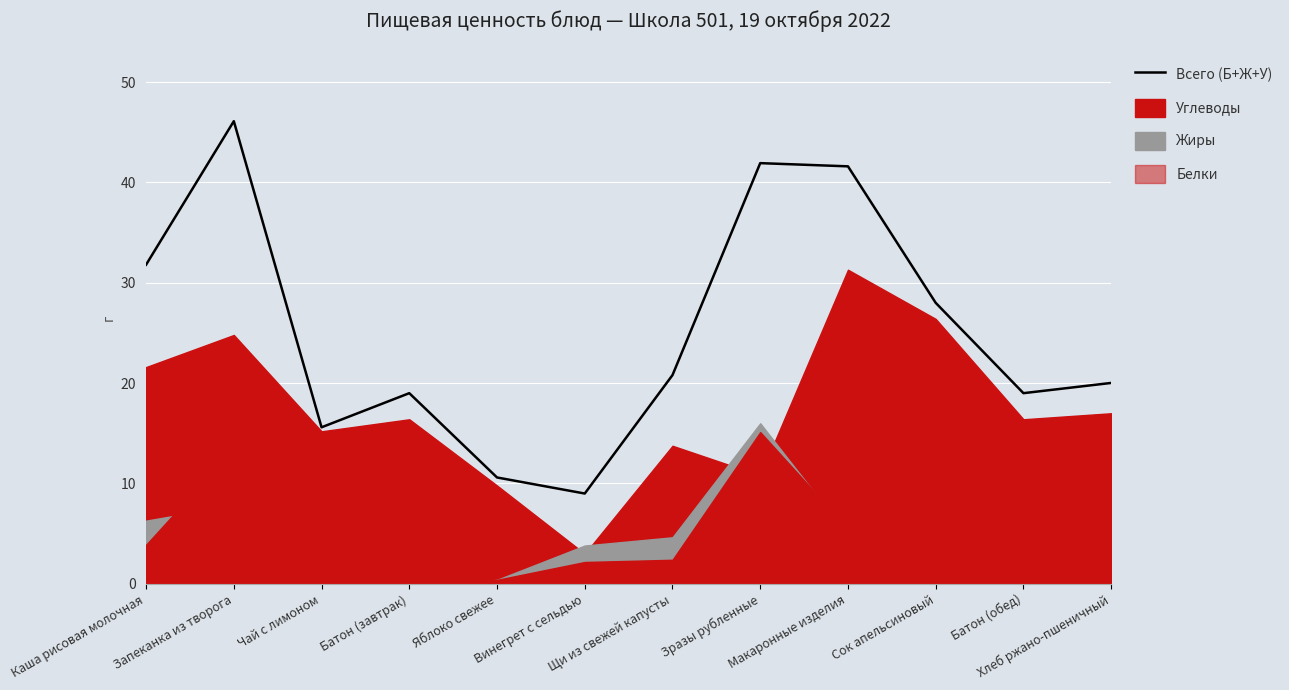

What is the difference between the values at Хлеб ржано-пшеничный and Зразы рубленные?

21.9